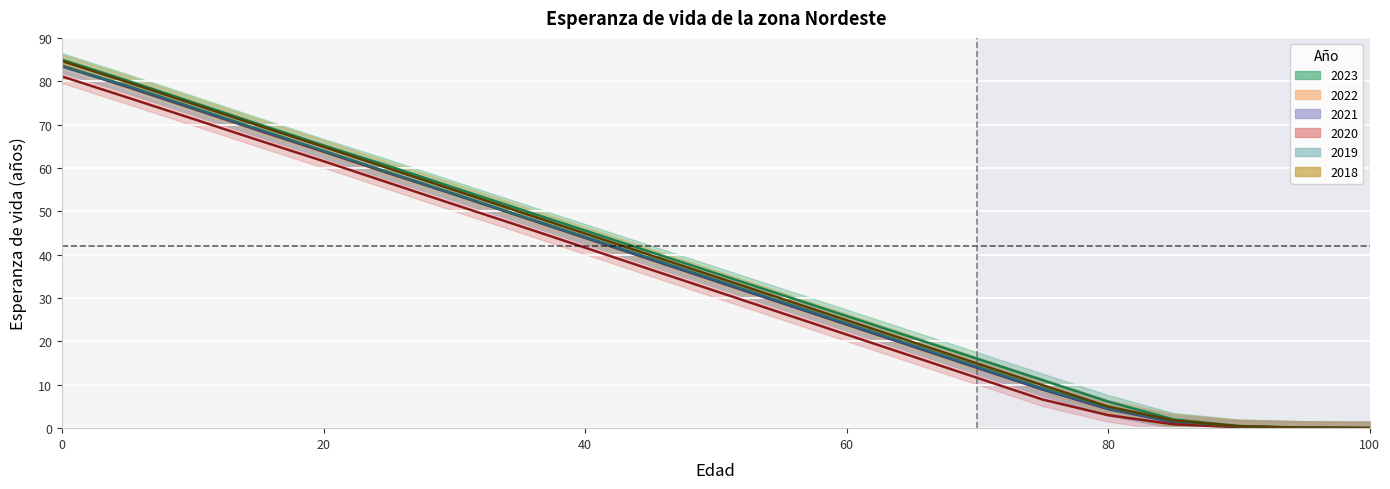

True or false: 2023 has more than 2 points higher than both neighbors.

False